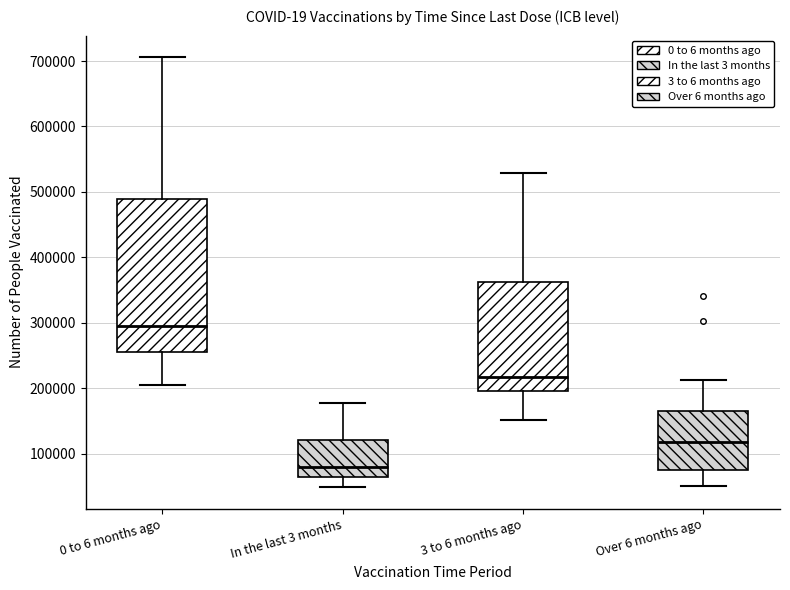

Reading left to right, transcribe this box plot: for each box, give where its median line is, the range the box spans, and where its two whiskers end, as read against the y-axis. The values are not printed on the chart, so give them approximately, as read against the axis.

0 to 6 months ago: median 300000, box 260000 to 490000, whiskers 200000 to 710000
In the last 3 months: median 80000, box 60000 to 120000, whiskers 50000 to 180000
3 to 6 months ago: median 220000, box 200000 to 360000, whiskers 150000 to 530000
Over 6 months ago: median 120000, box 80000 to 170000, whiskers 50000 to 210000